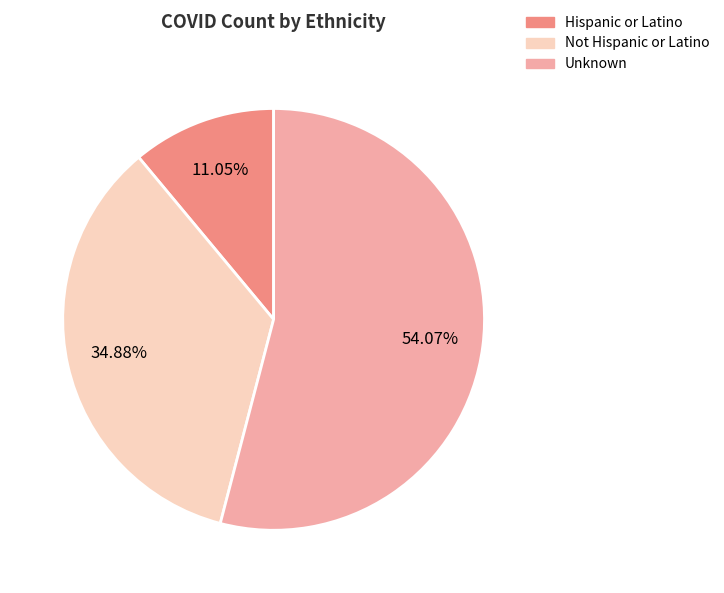

Approximately how many times larger is the value at Hispanic or Latino compared to Unknown?

0.2